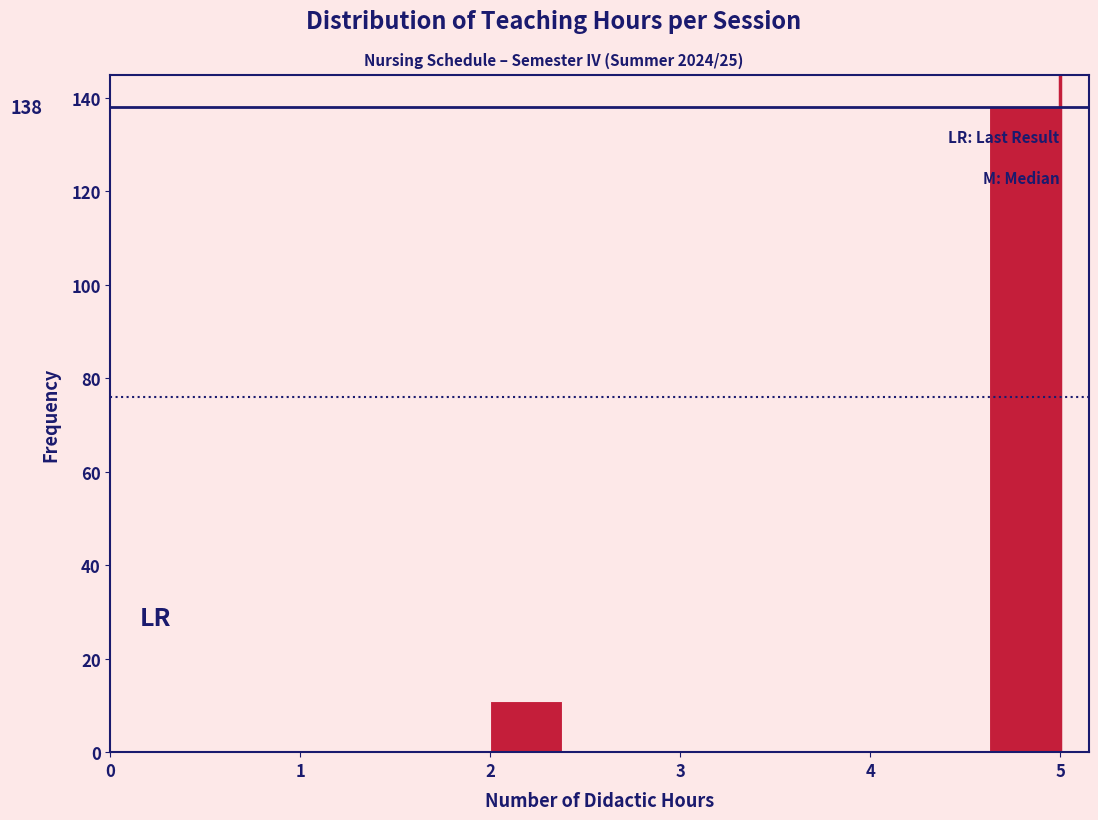

Read against the x-axis, roughly where is the centre of the tallest bar?

4.8